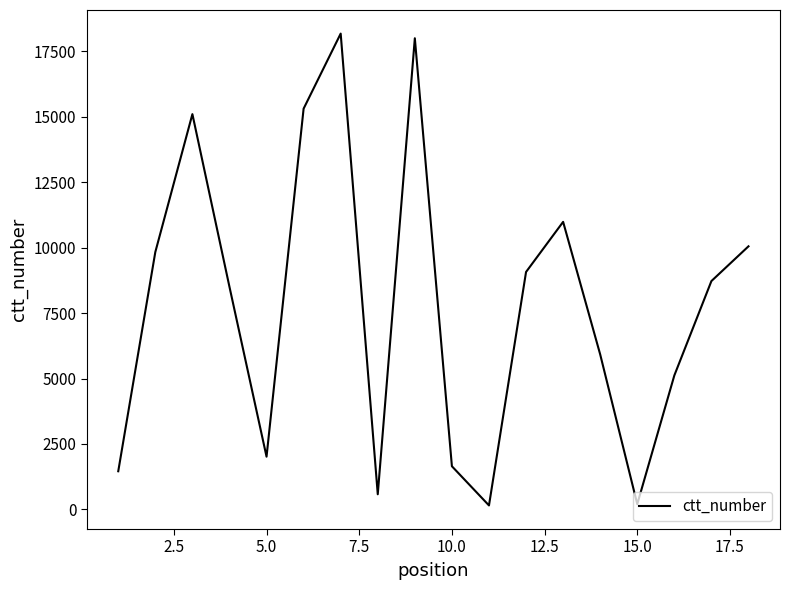

What is the difference between the maximum and minimum values?

18015